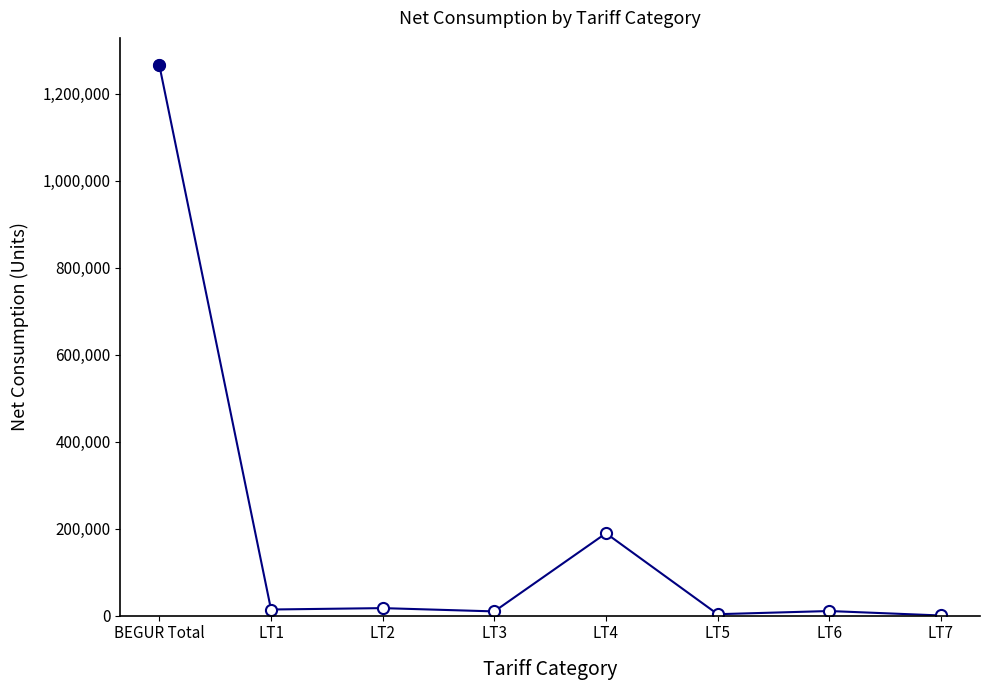

True or false: there are more than 0 points higher than both neighbors.

True